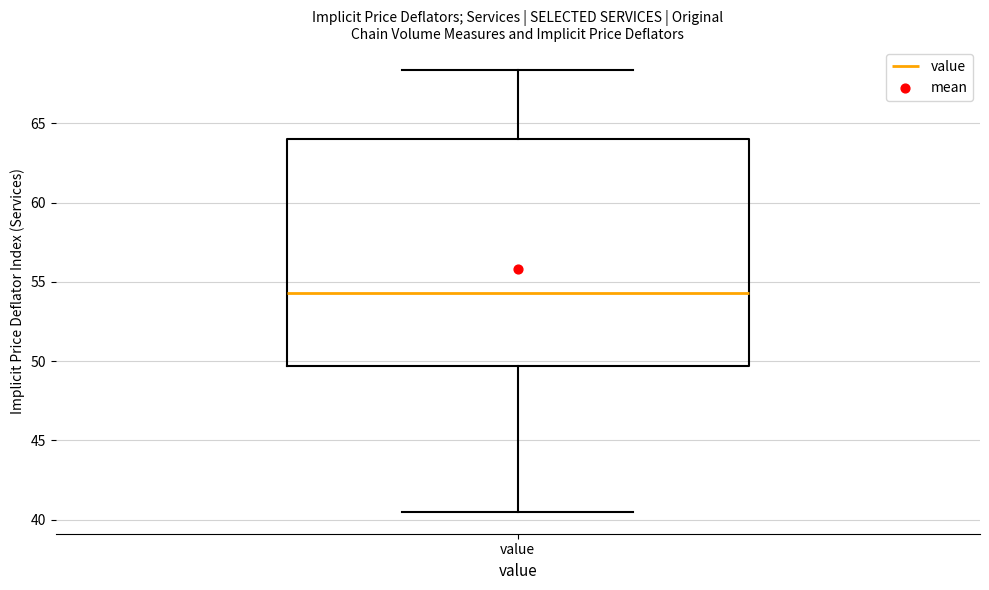

Read this box plot against the y-axis: the position of the median line, the range covered by the box, and the ends of both whiskers. The values are not printed on the chart, so give them approximately, as read against the axis.

median 54.5, box 49.5 to 64.0, whiskers 40.5 to 68.5